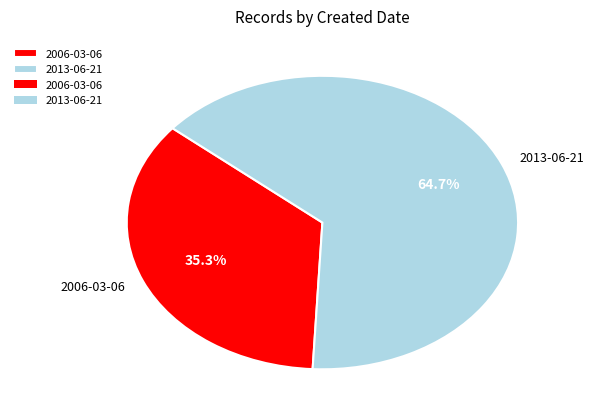

What is the ratio of the value at 2013-06-21 to the value at 2006-03-06?

1.8